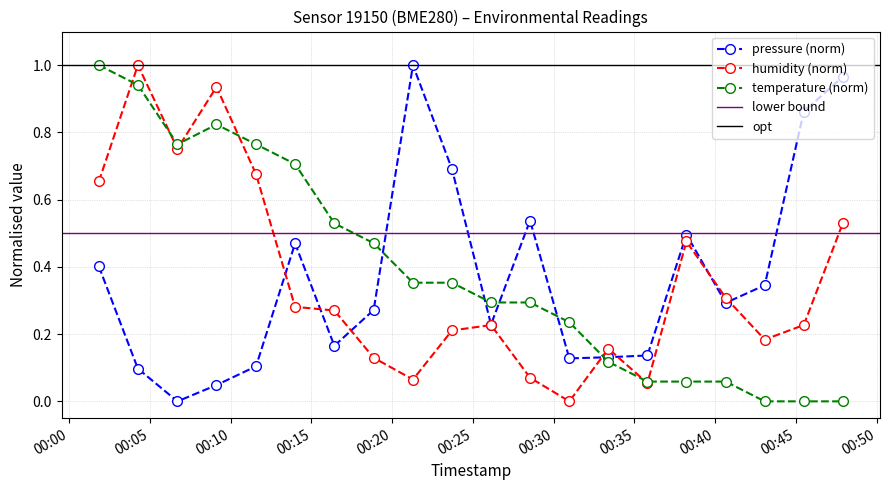

What is the maximum value shown in the chart?

1.0